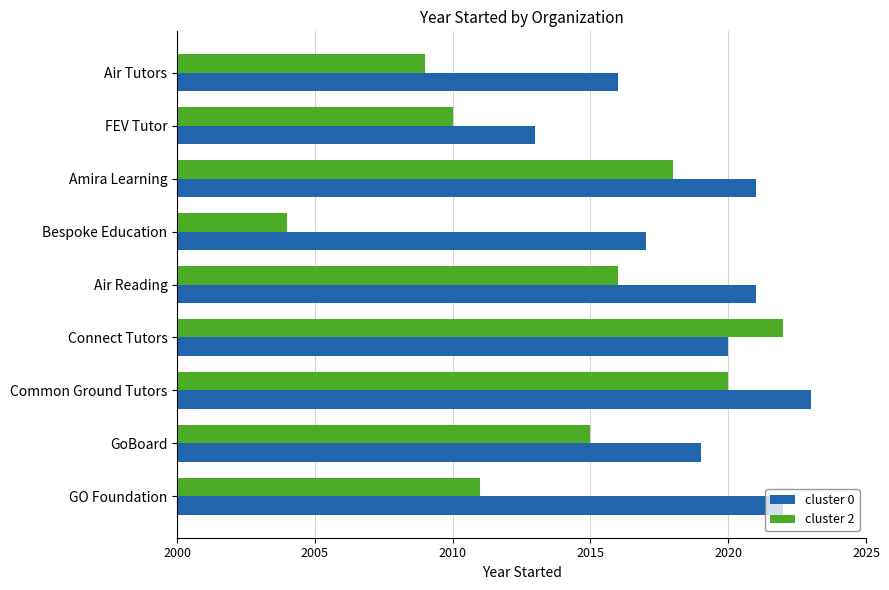

What are all the series names shown in the legend?

cluster 0, cluster 2